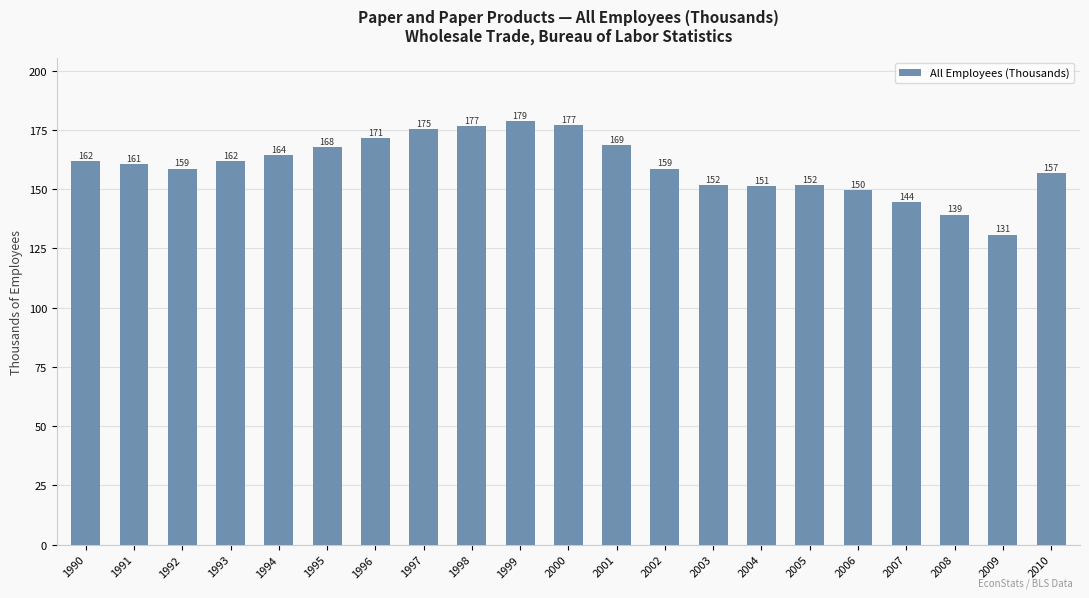

Which category has the highest value across all series?

1999